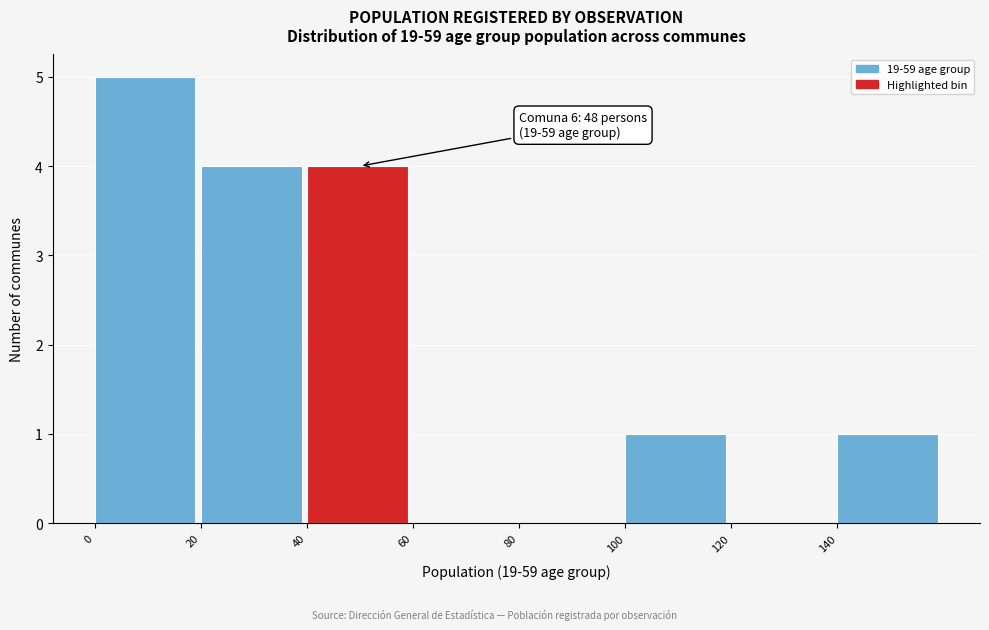

Over which range of the x-axis is the bar tallest?

0 to 20